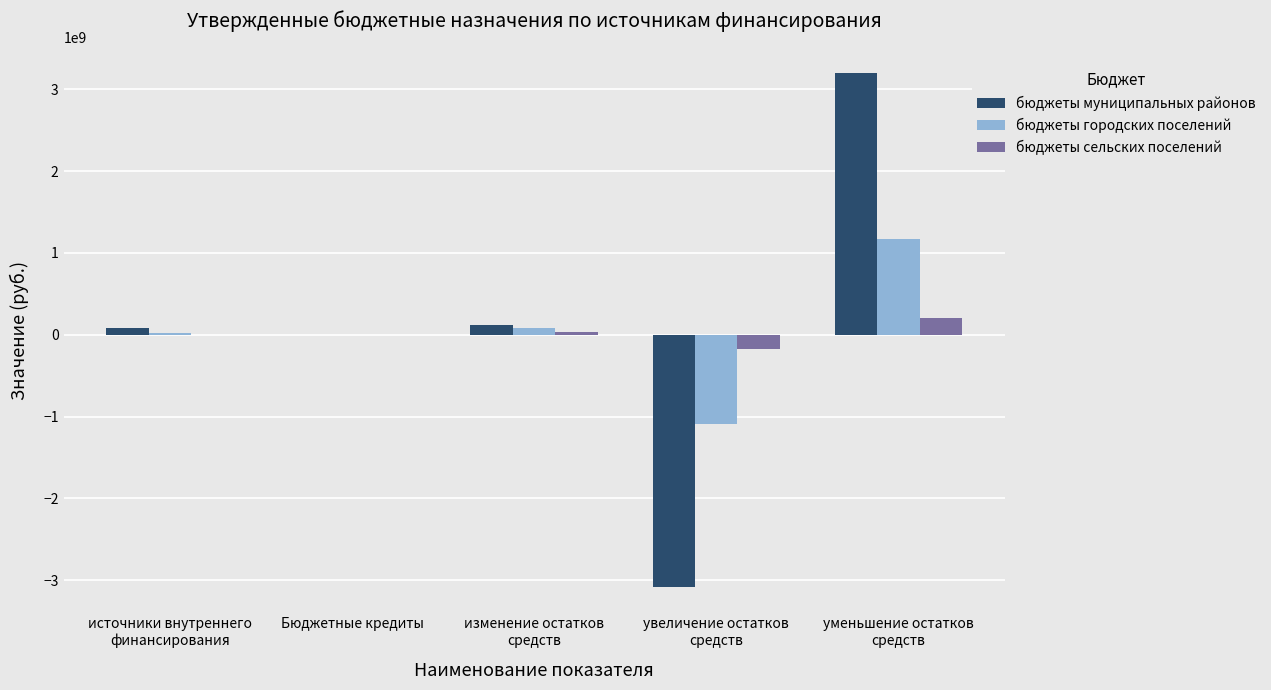

What is the highest value of the бюджеты сельских поселений series?

199605357.7